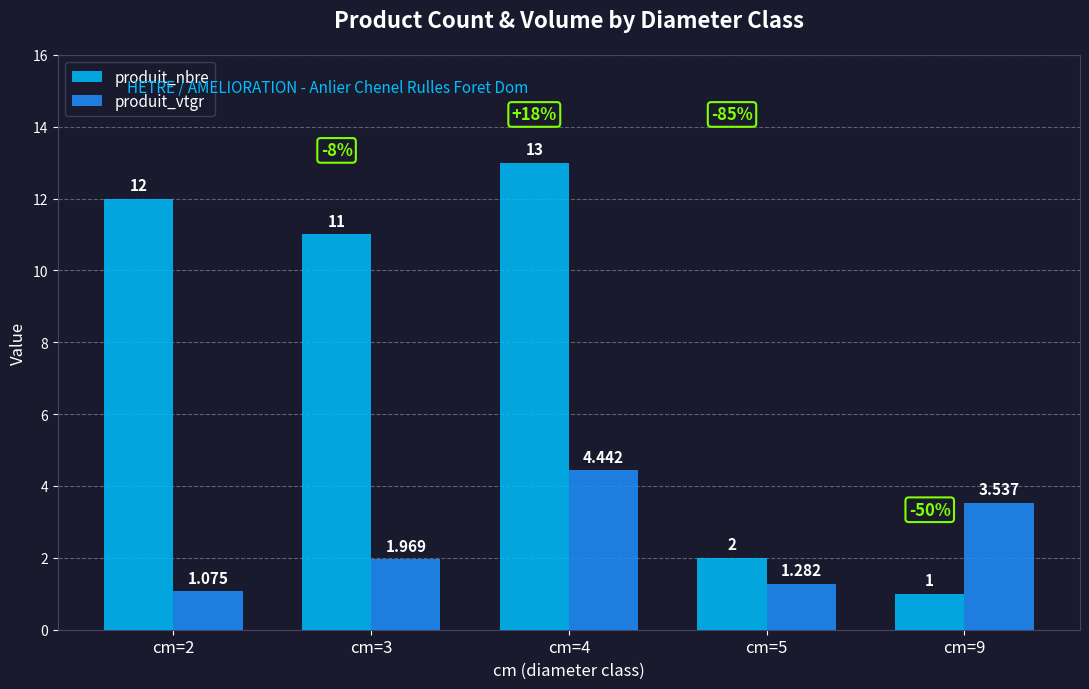

Rank the series by their average value, from lowest to highest.

produit_vtgr, produit_nbre